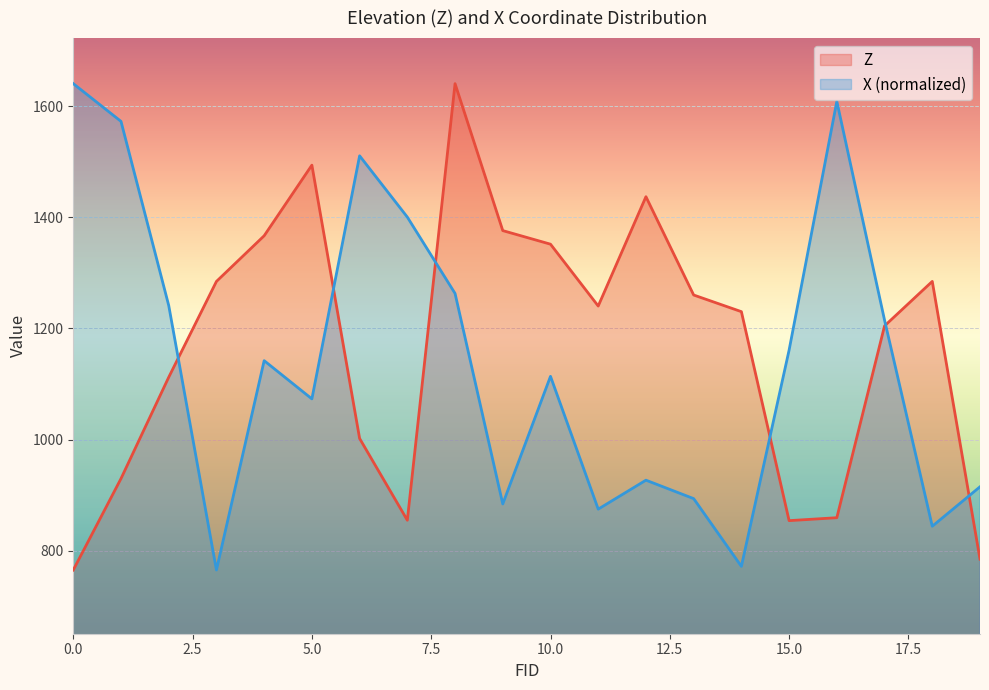

In Z, how many points are higher than both neighbors (excluding endpoints)?

4